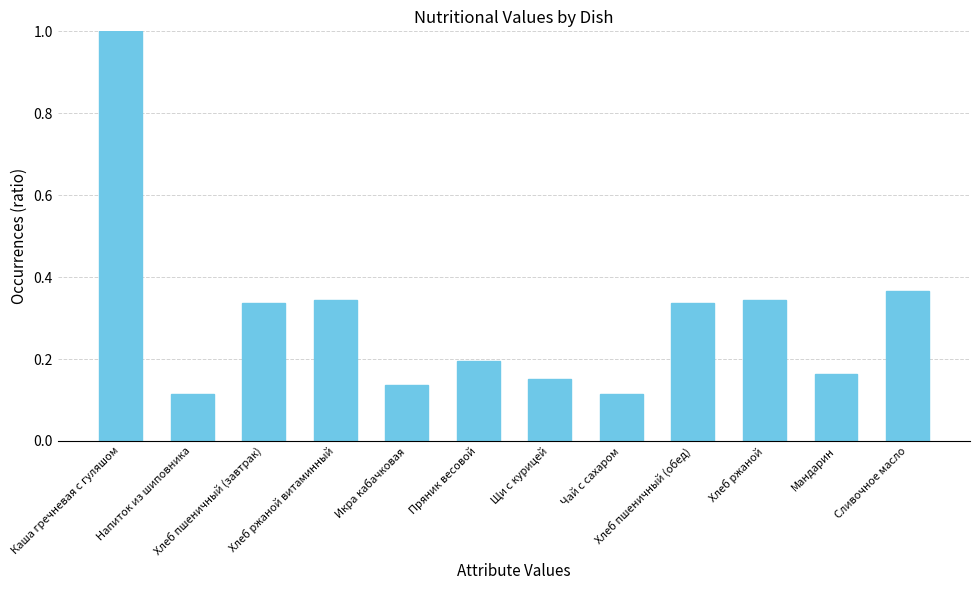

What is the maximum value shown in the chart?

1.0